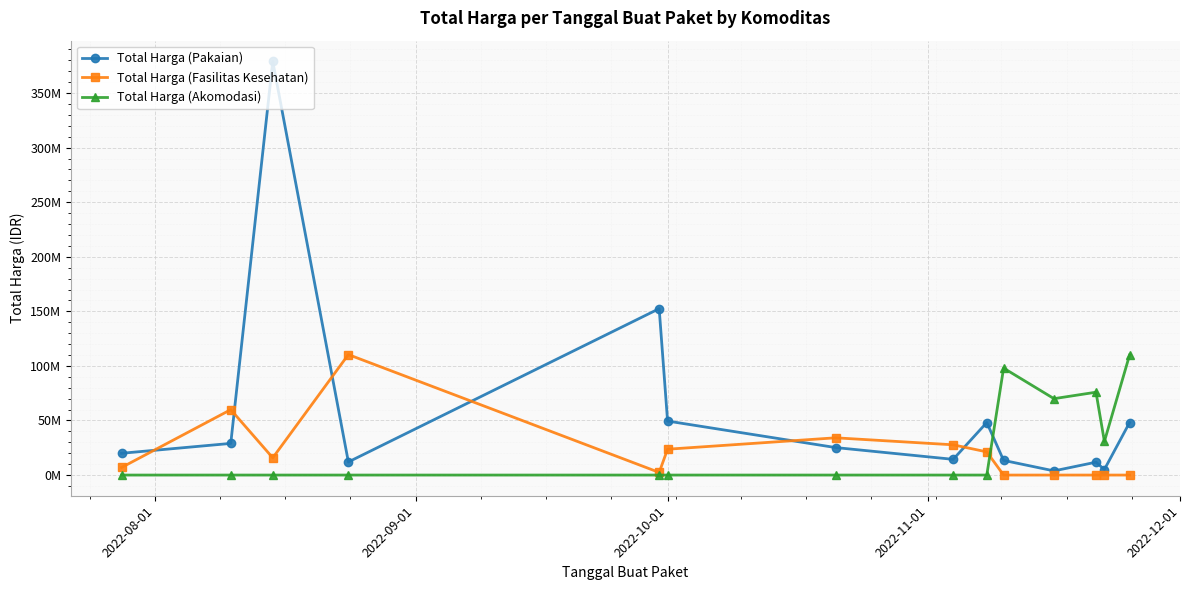

What are all the series names shown in the legend?

Total Harga (Pakaian), Total Harga (Fasilitas Kesehatan), Total Harga (Akomodasi)